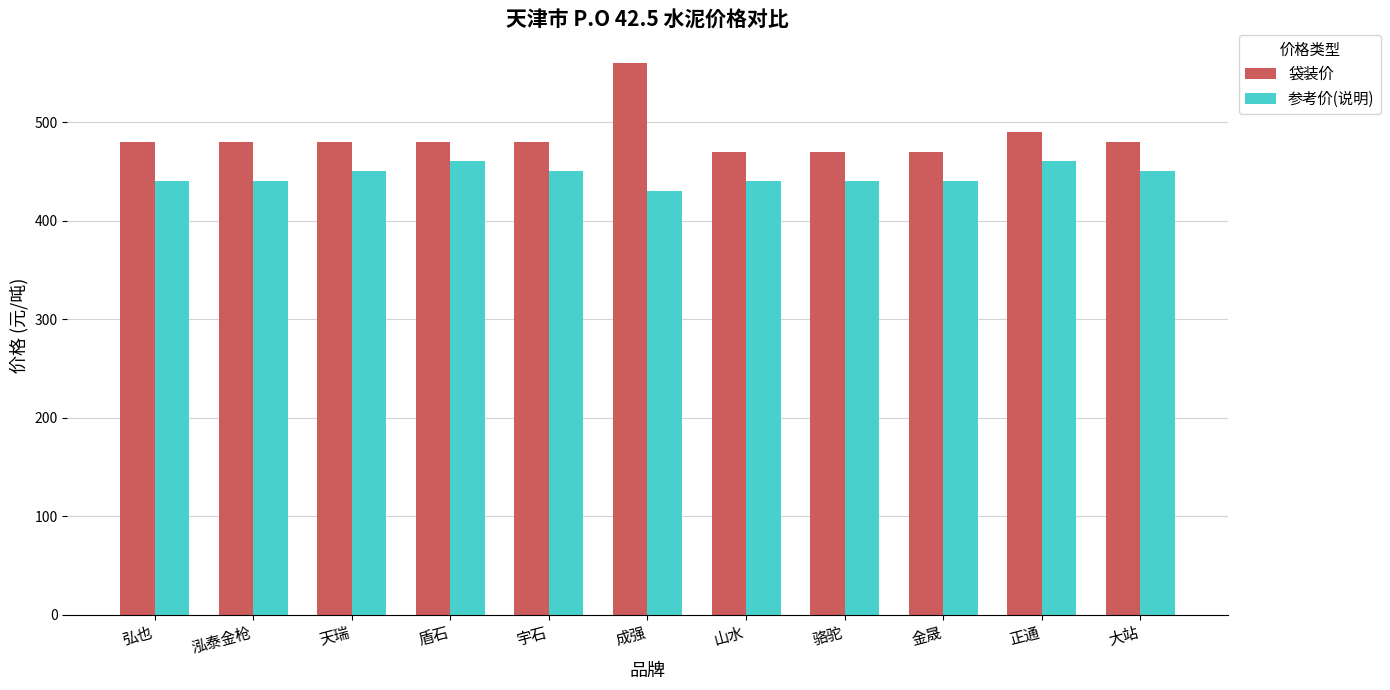

What is the sum of the 袋装价 values at 天瑞 and 正通?

970